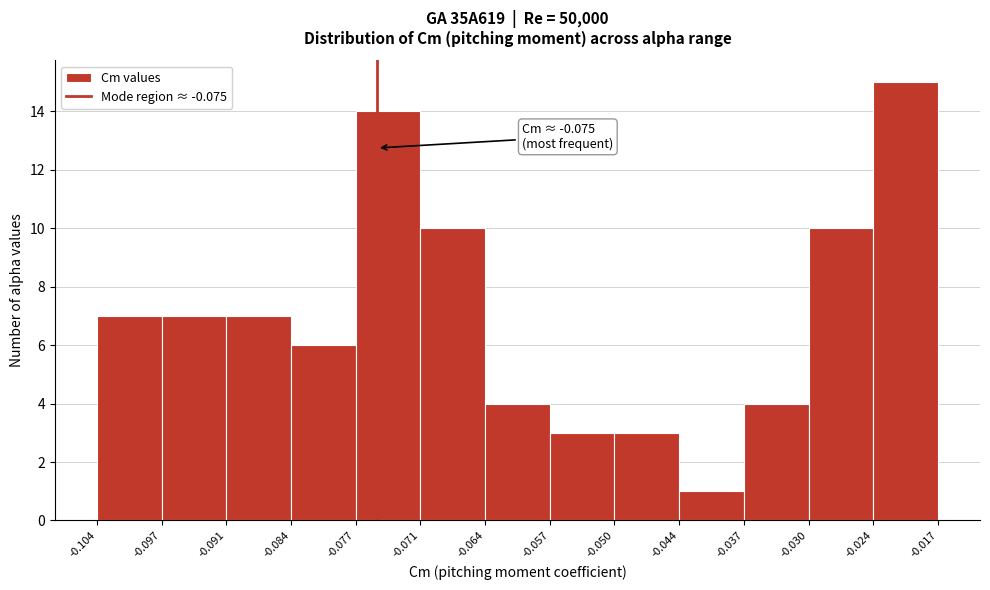

Which range on the x-axis has the tallest bar?

-0.024 to -0.017